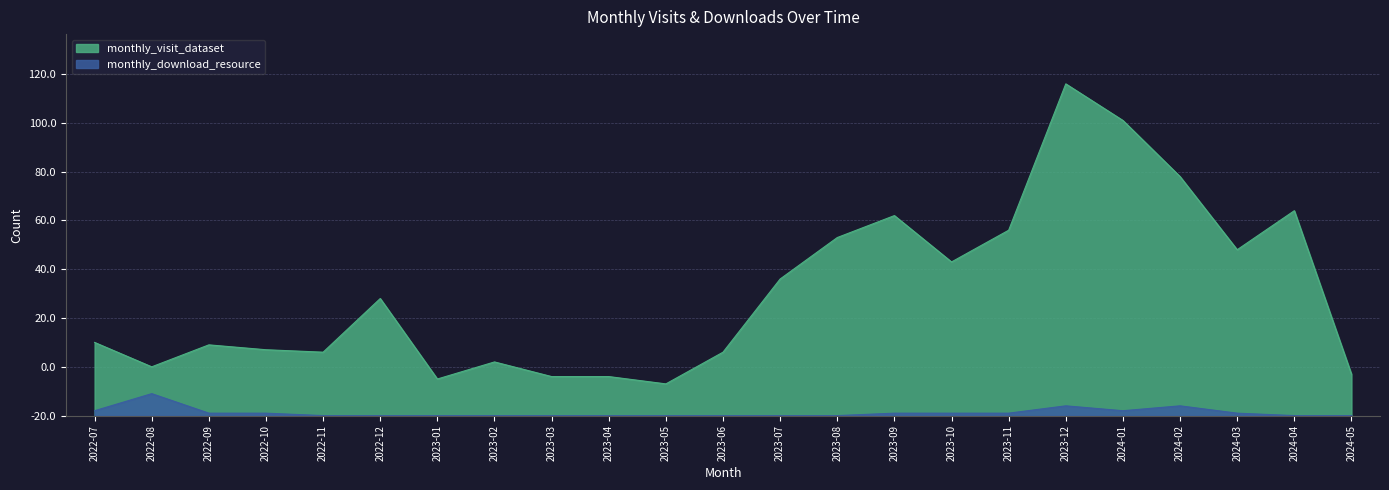

What is the average value of the monthly_download_resource series?

1